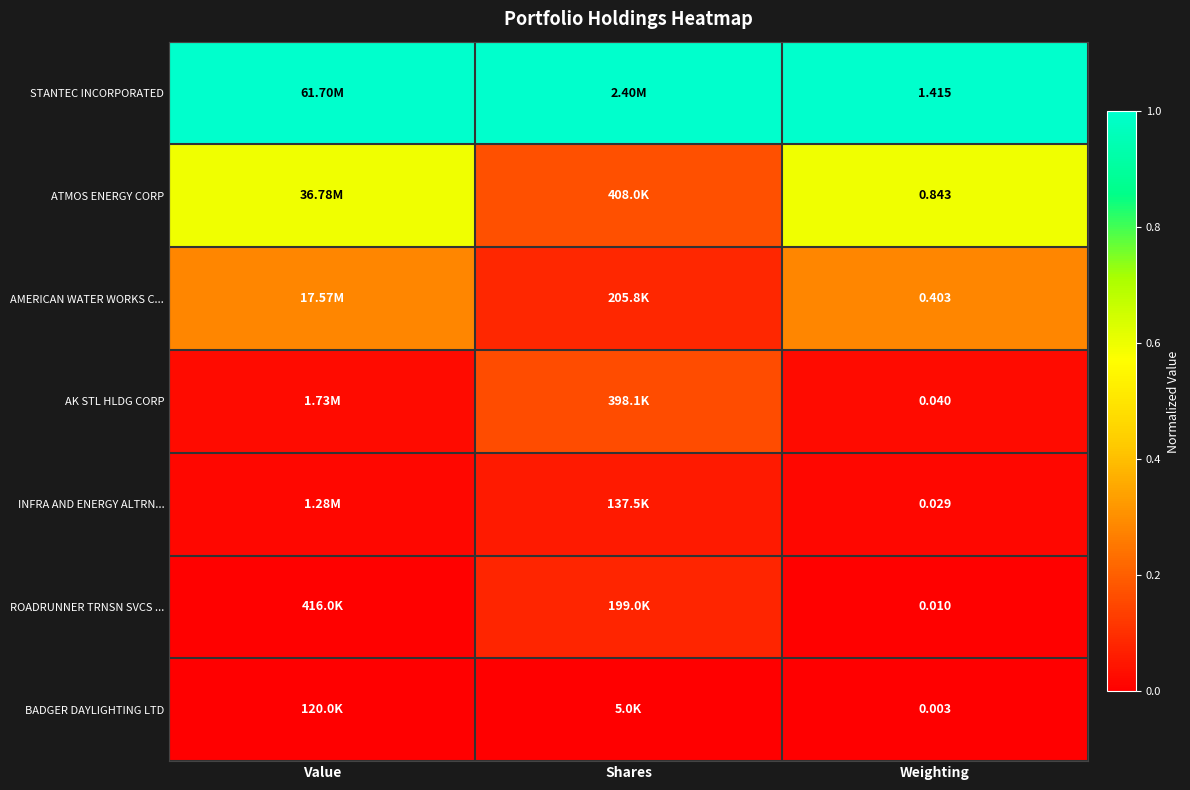

What is the approximate value of AMERICAN WATER WORKS C... at Weighting?

0.3